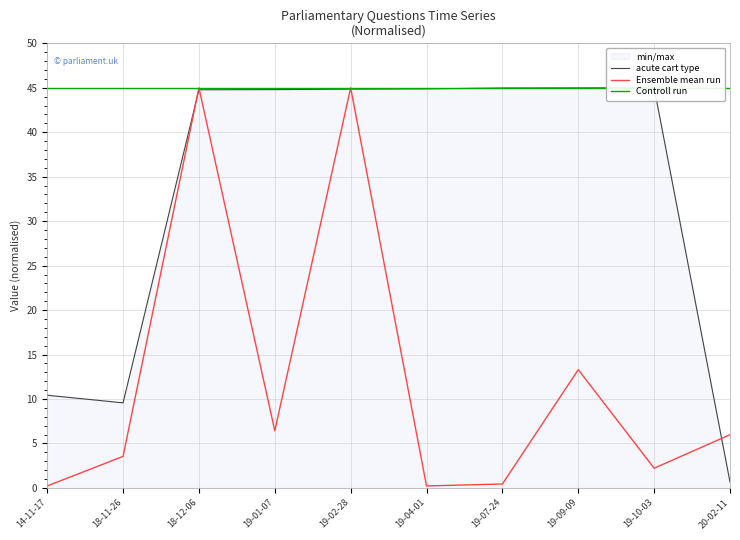

What is the sum of all Controll run values?

450.0